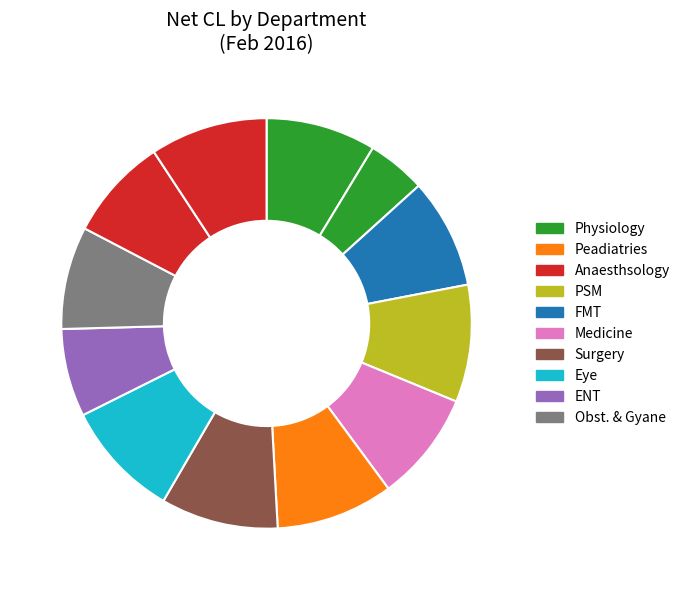

How many slices are in this pie chart?

12